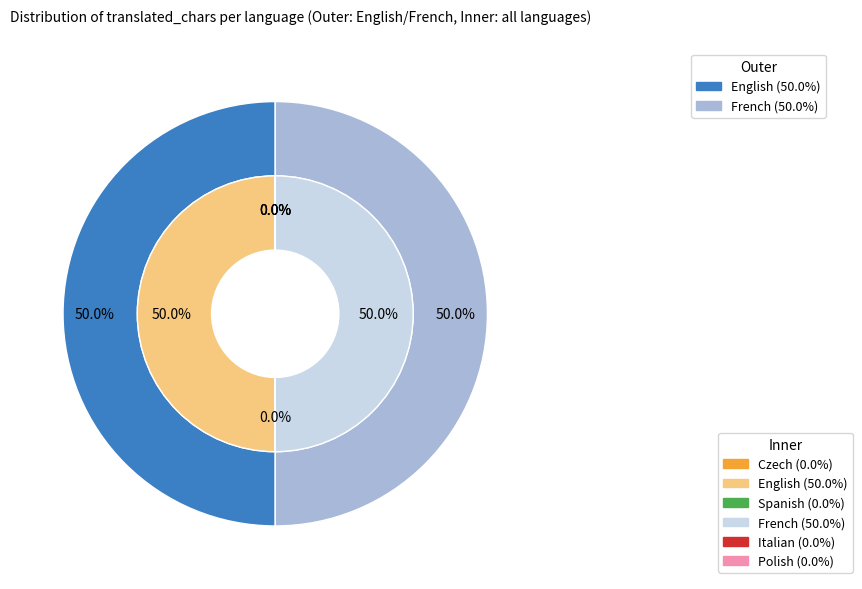

Is there a majority slice in this chart?

No